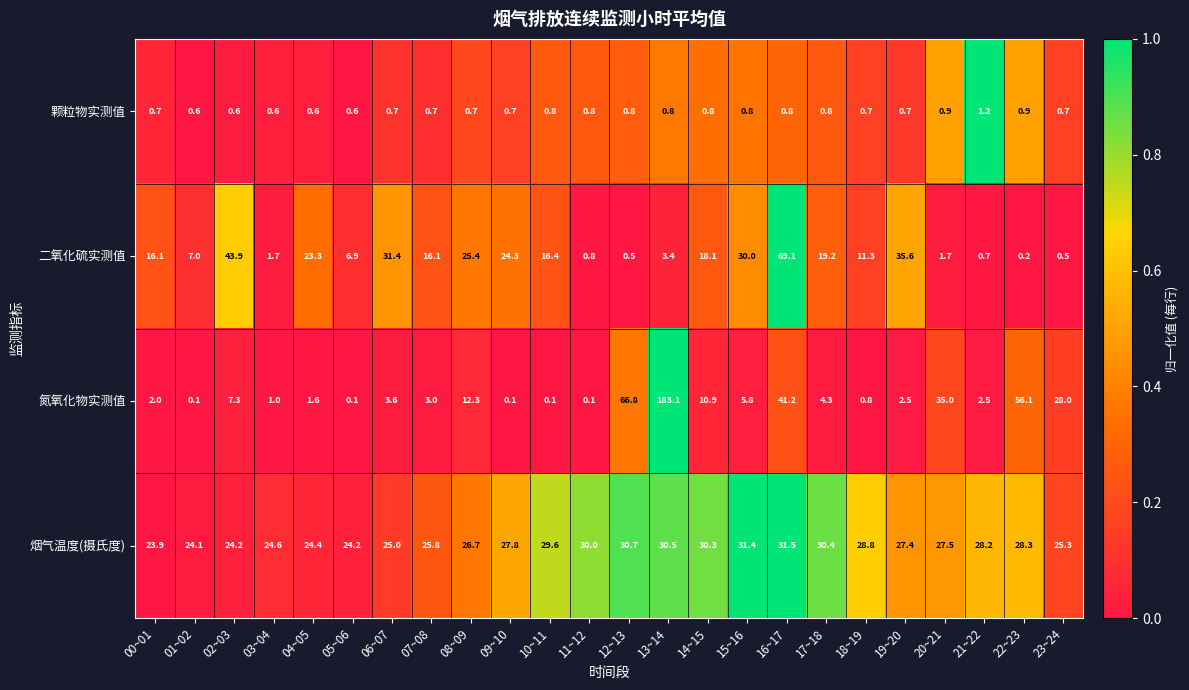

The value of 颗粒物实测值 at 08~09 is 0.3. True or false?

False